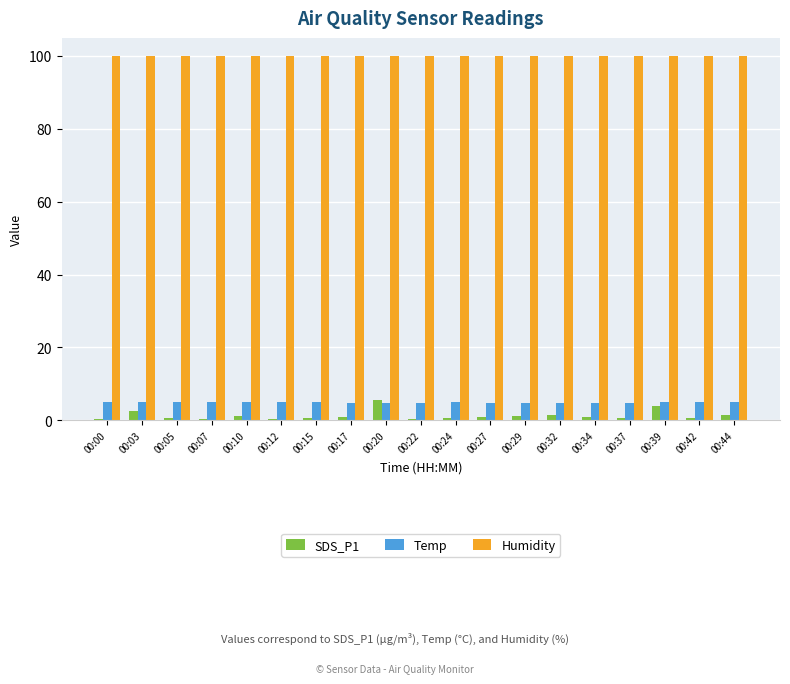

Which series has the largest range (max minus min)?

SDS_P1